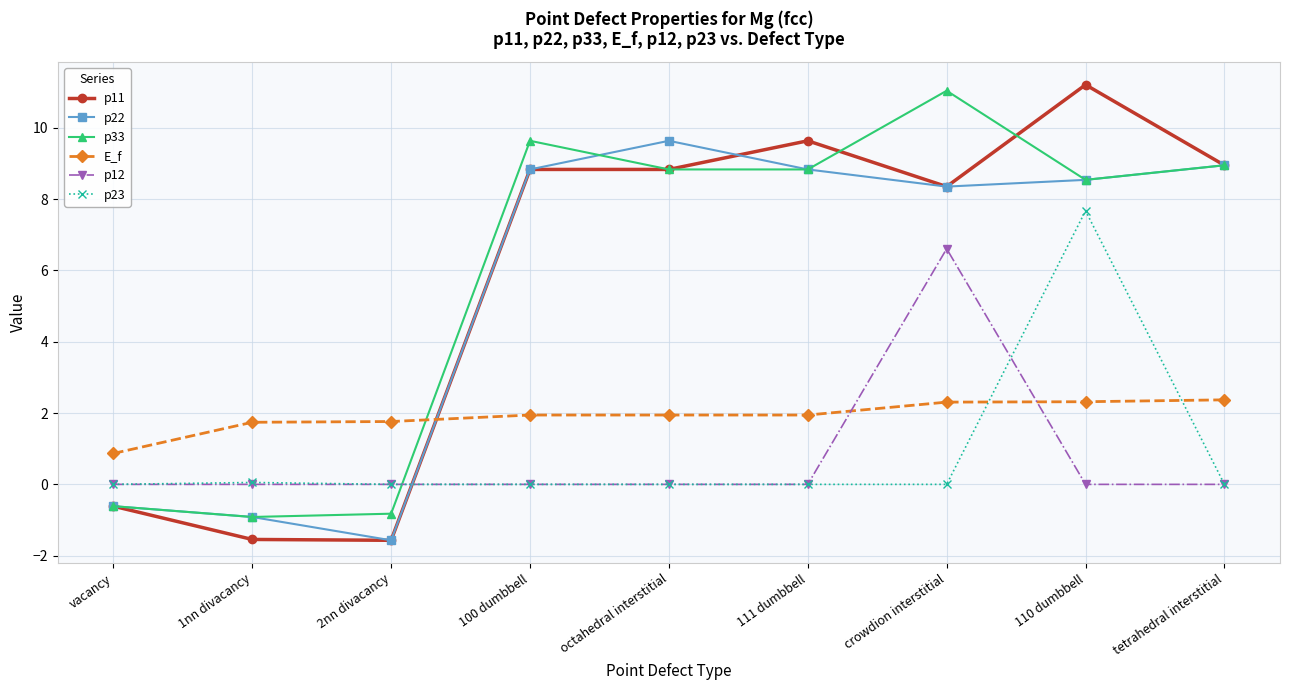

Which series has the largest total across all categories?

p33